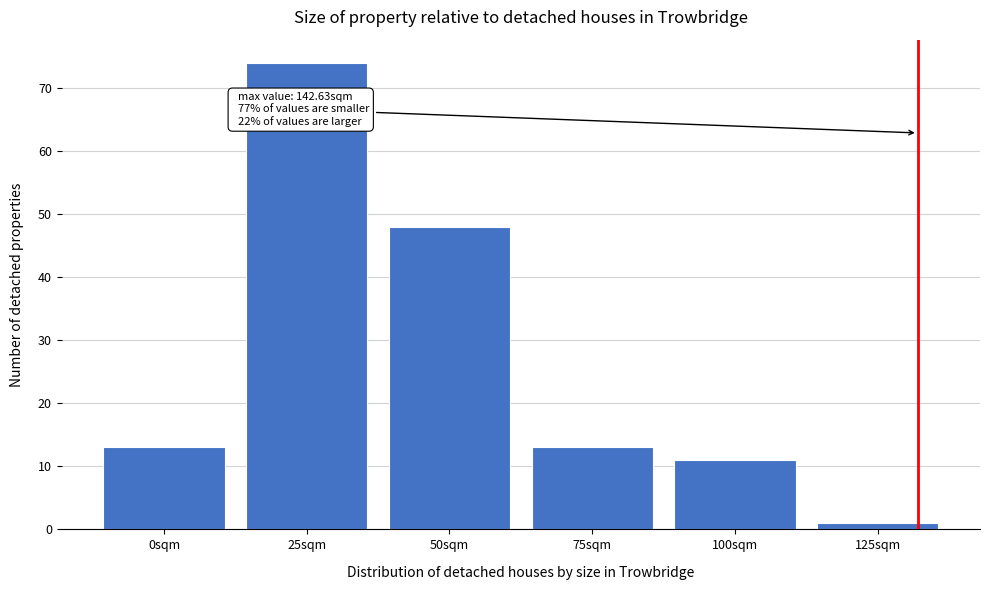

Reading left to right, what are all the values shown in this chart?

0sqm=13	25sqm=74	50sqm=48	75sqm=13	100sqm=11	125sqm=1